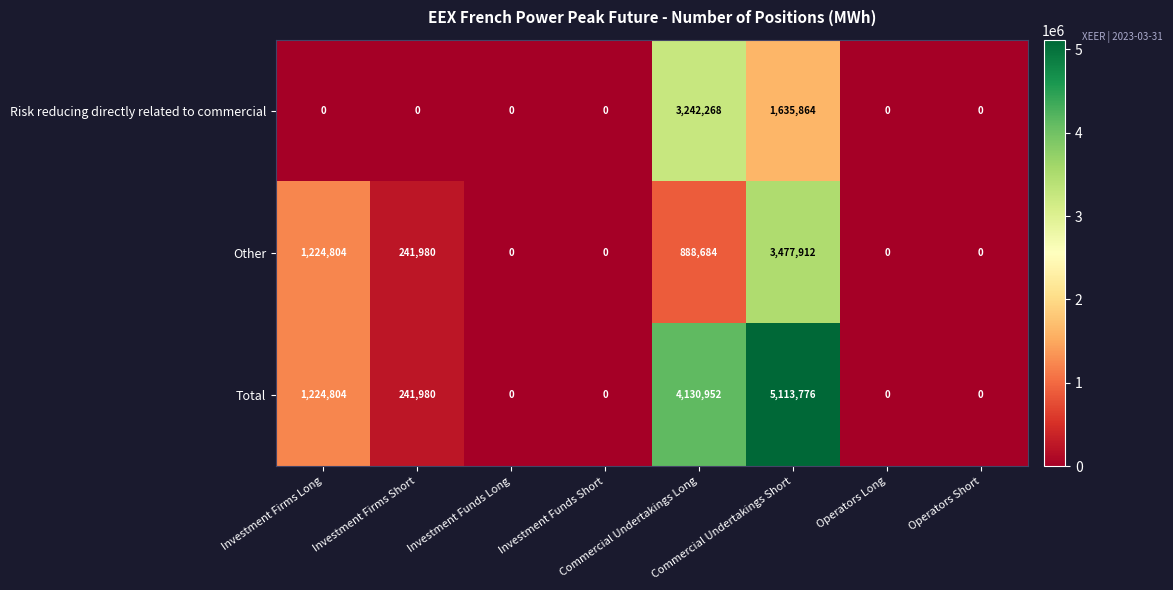

Which series has the widest spread of values?

Total